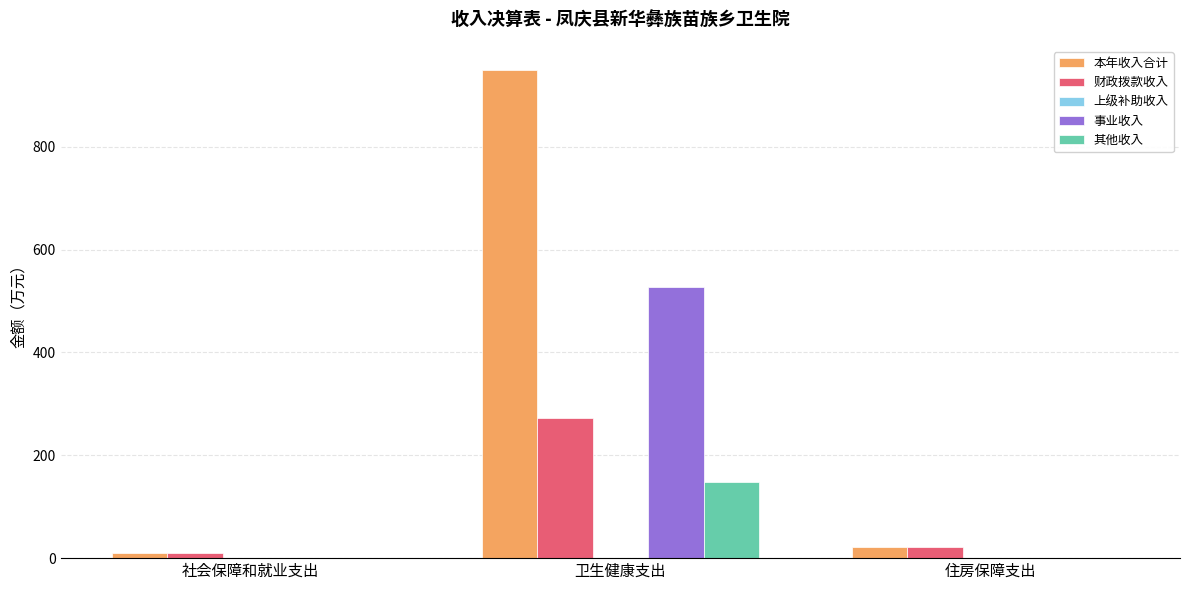

Are the bars grouped side by side (vs. stacked)?

Yes